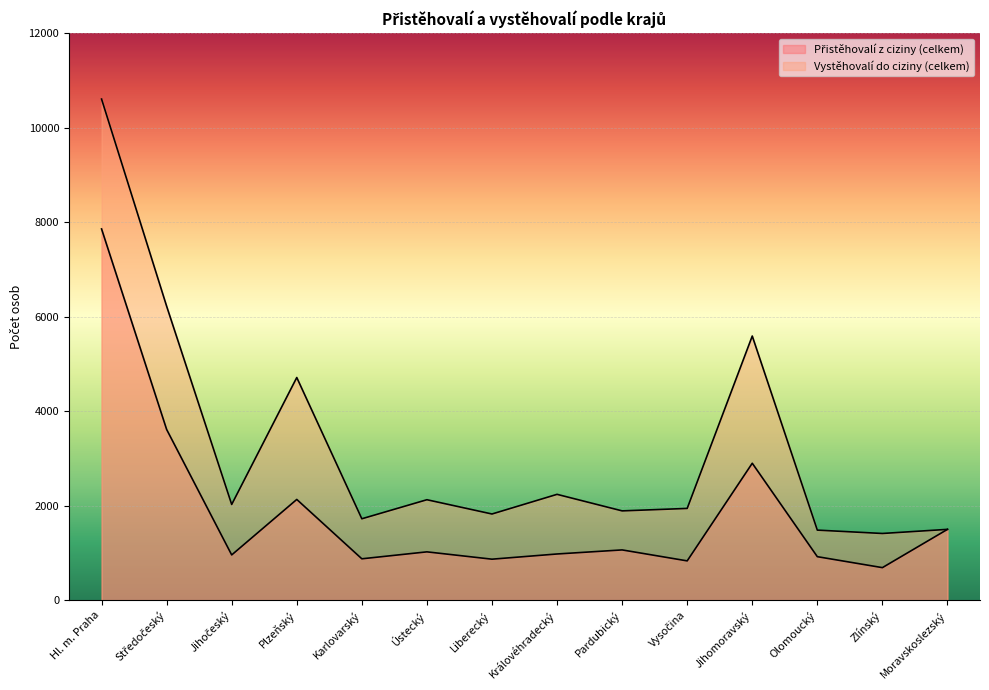

Rank the series by their average value, from highest to lowest.

Vystěhovalí do ciziny (celkem), Přistěhovalí z ciziny (celkem)